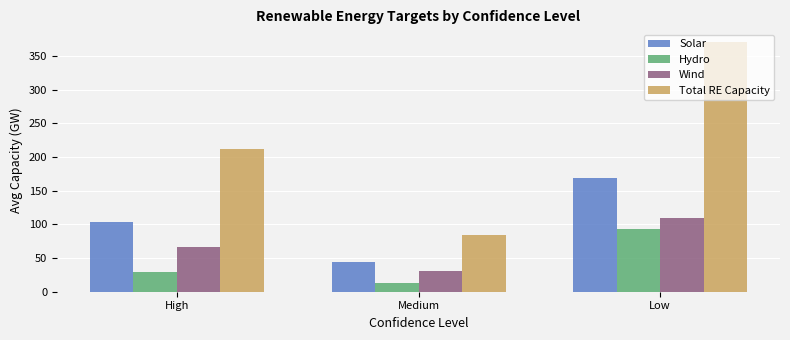

List the series in order of their peak value, lowest first.

Hydro, Wind, Solar, Total RE Capacity